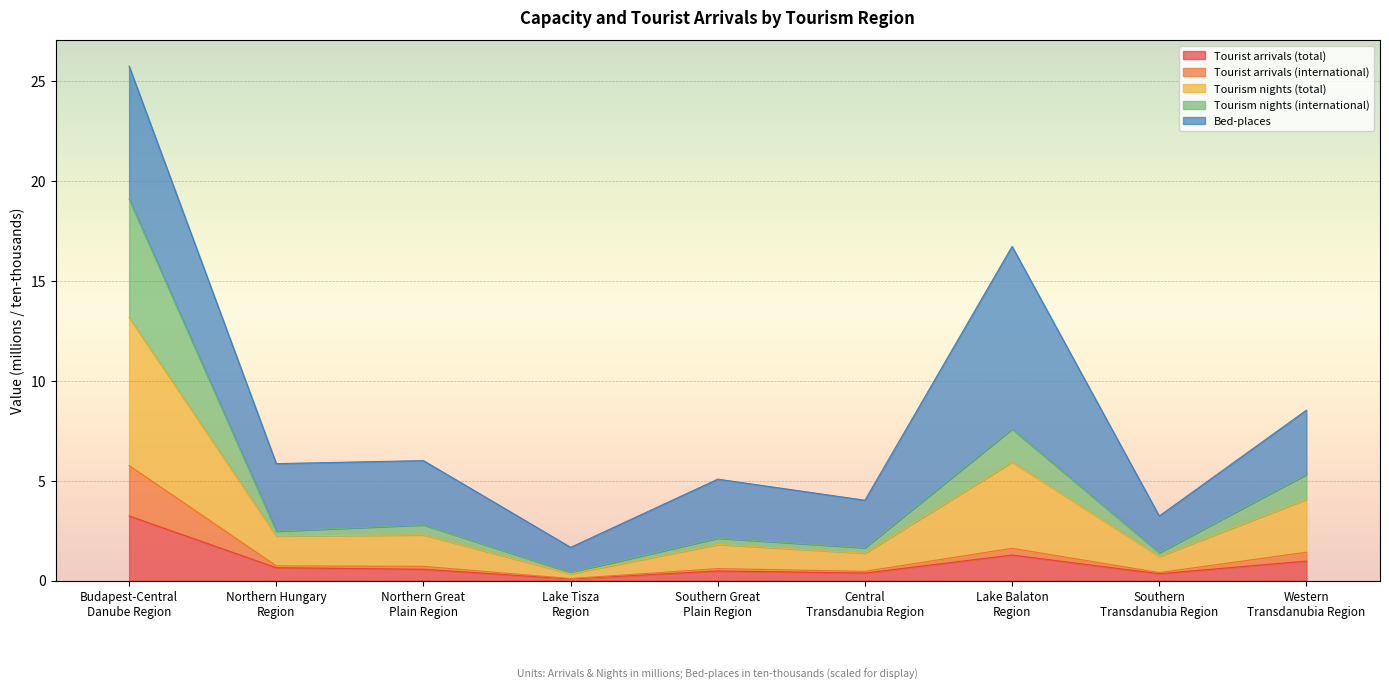

Between Budapest-Central
Danube Region and Lake Balaton
Region, which is larger?

Budapest-Central
Danube Region